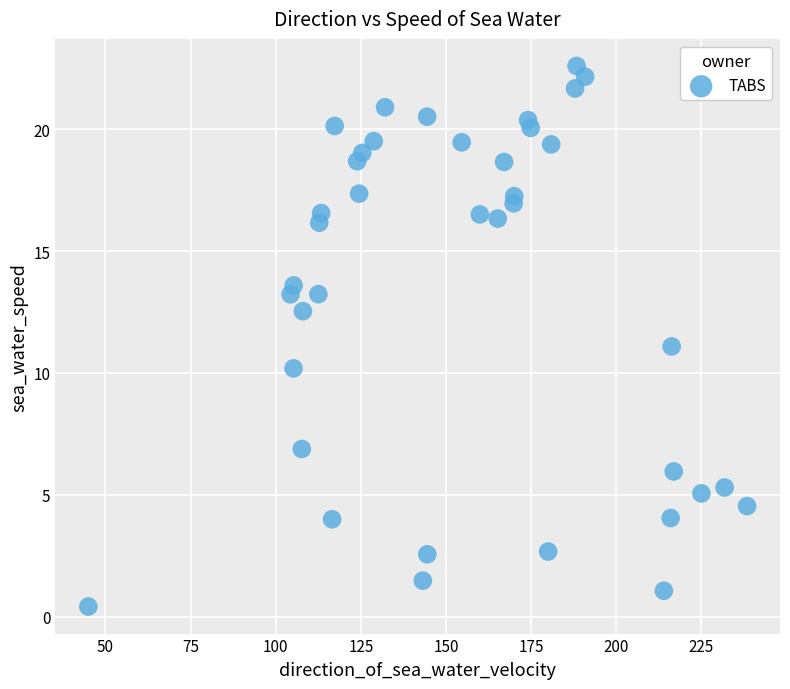

What is the range of Y values (max minus min)?

22.2